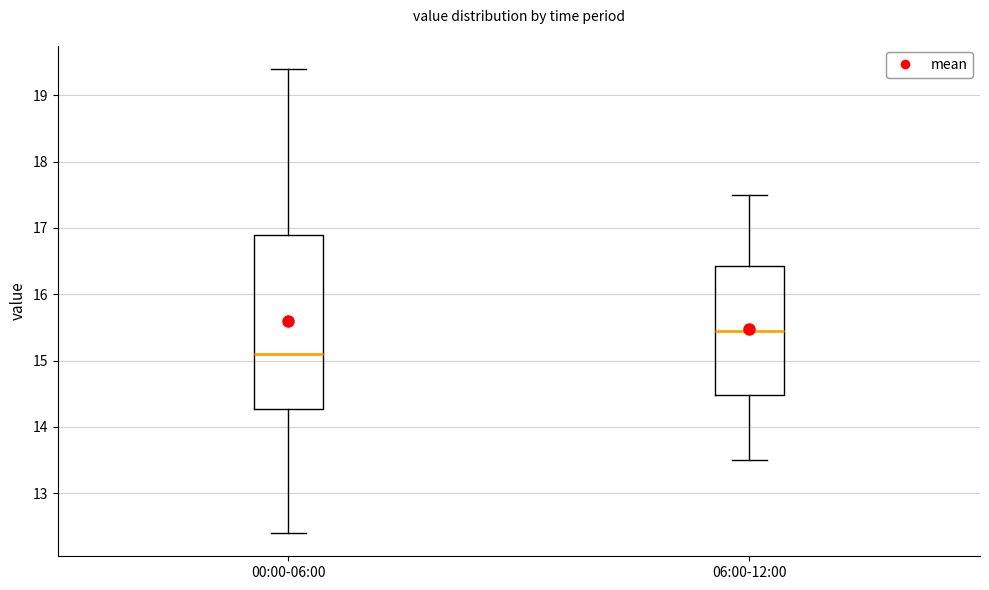

Reading left to right, read every box against the y-axis: the position of its median line, the range the box covers, and the ends of its whiskers. The values are not printed on the chart, so give them approximately, as read against the axis.

00:00-06:00: median 15.1, box 14.3 to 16.9, whiskers 12.4 to 19.4
06:00-12:00: median 15.5, box 14.5 to 16.4, whiskers 13.5 to 17.5